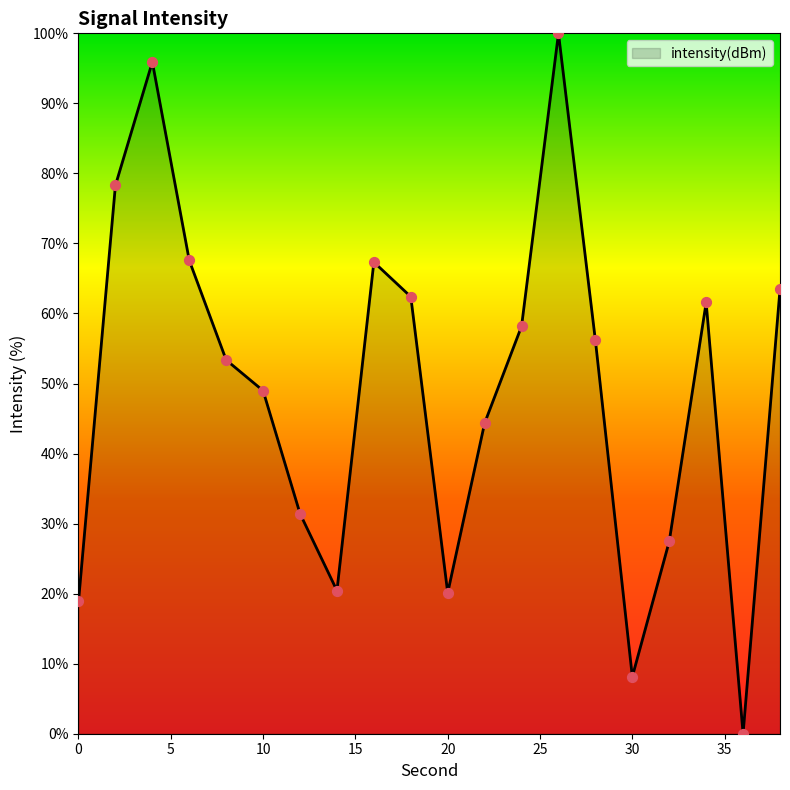

What is the greatest value displayed?

100.0